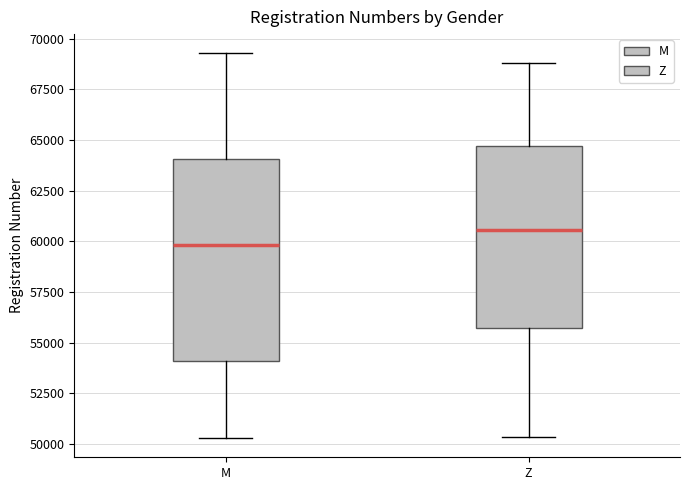

Which box is the tallest, from its lower edge to its upper edge?

M